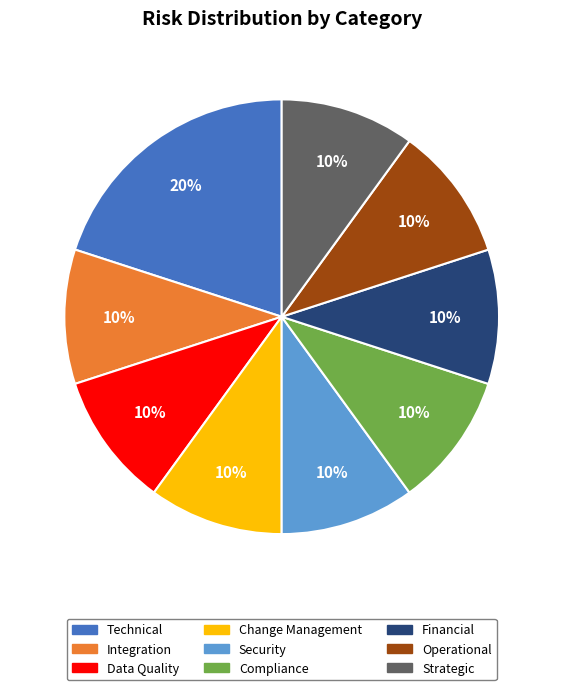

True or false: Technical accounts for 14% of the total.

False